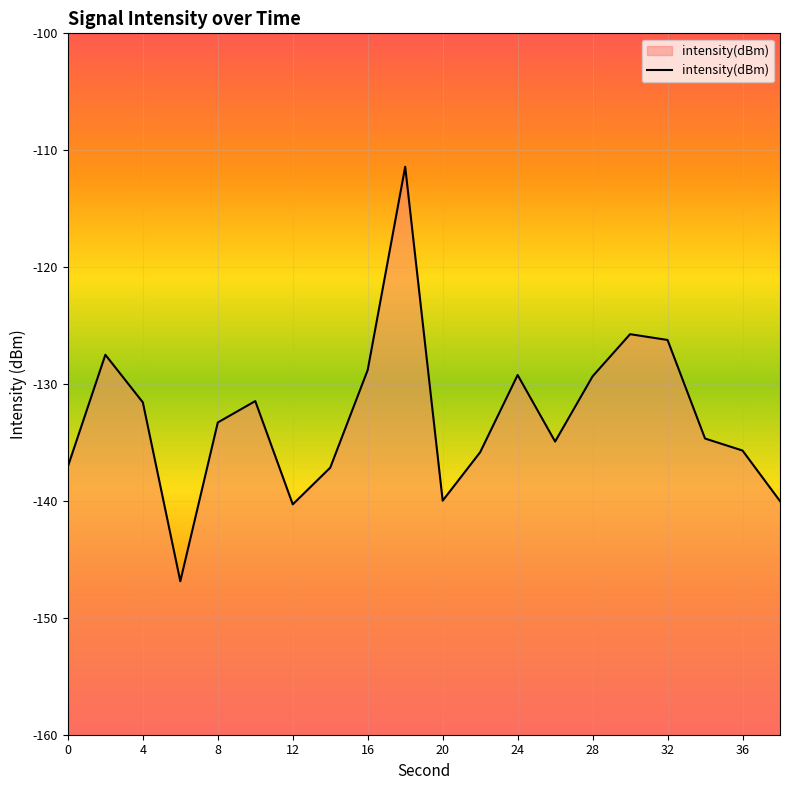

What is the sum of all values?

-2657.0